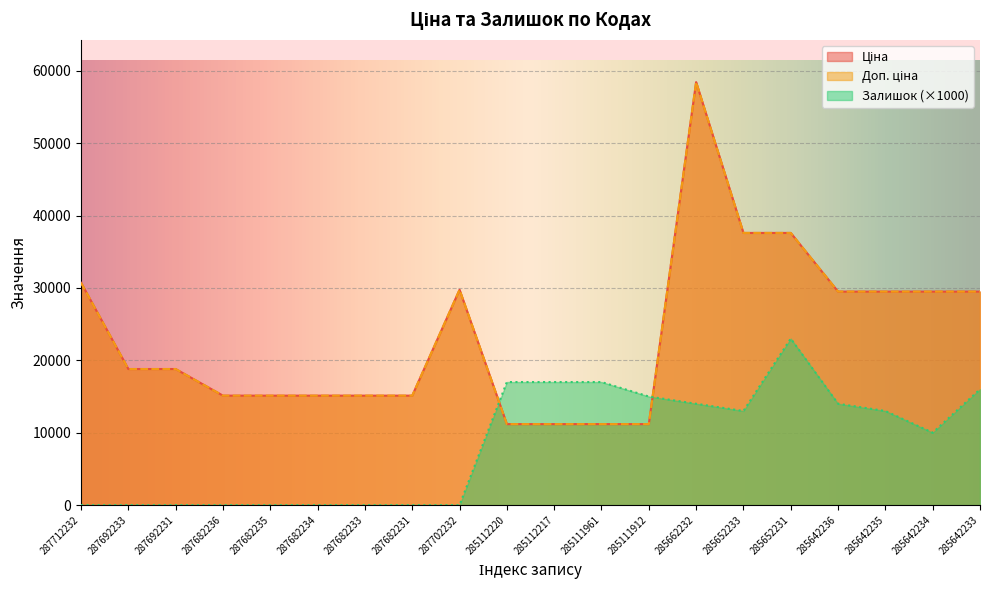

What is the total value across all series at 287682236?

30240.0